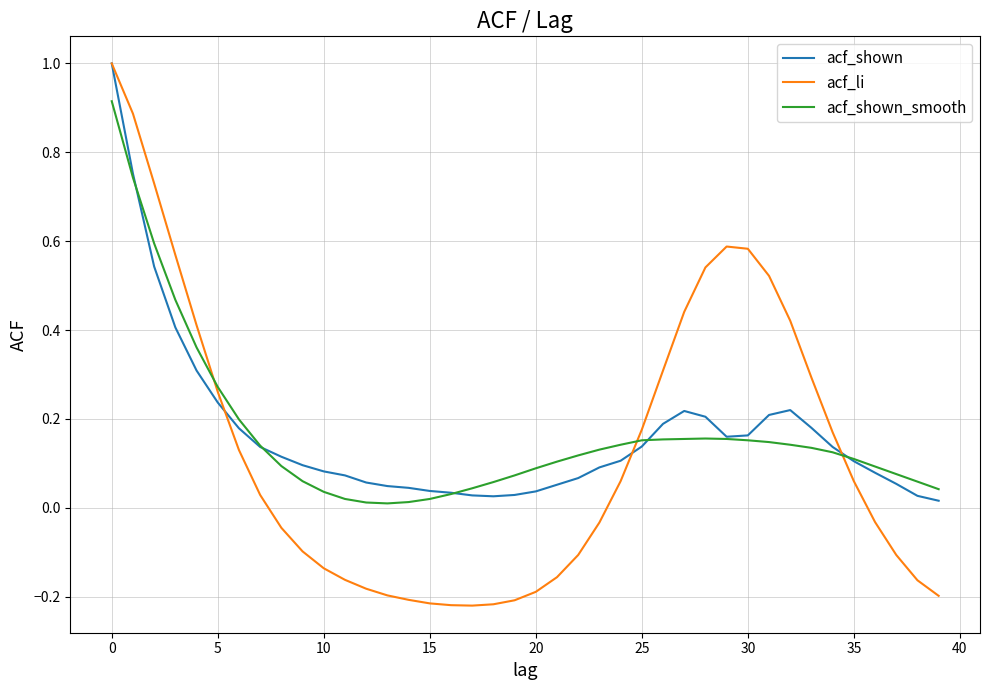

Which series has the widest spread of values?

acf_li